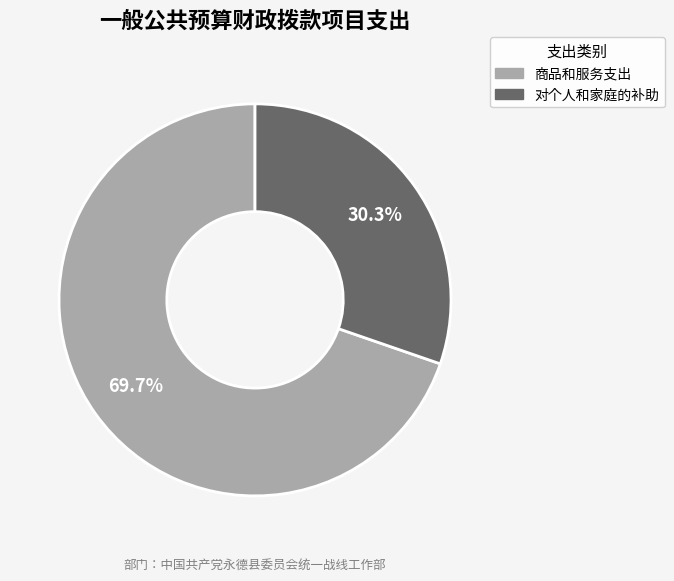

Count the number of slices in the pie.

2